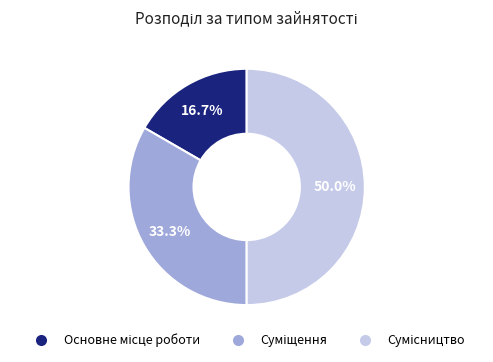

To the nearest percent, what is the difference between the Сумісництво and Суміщення slice percentages?

17%